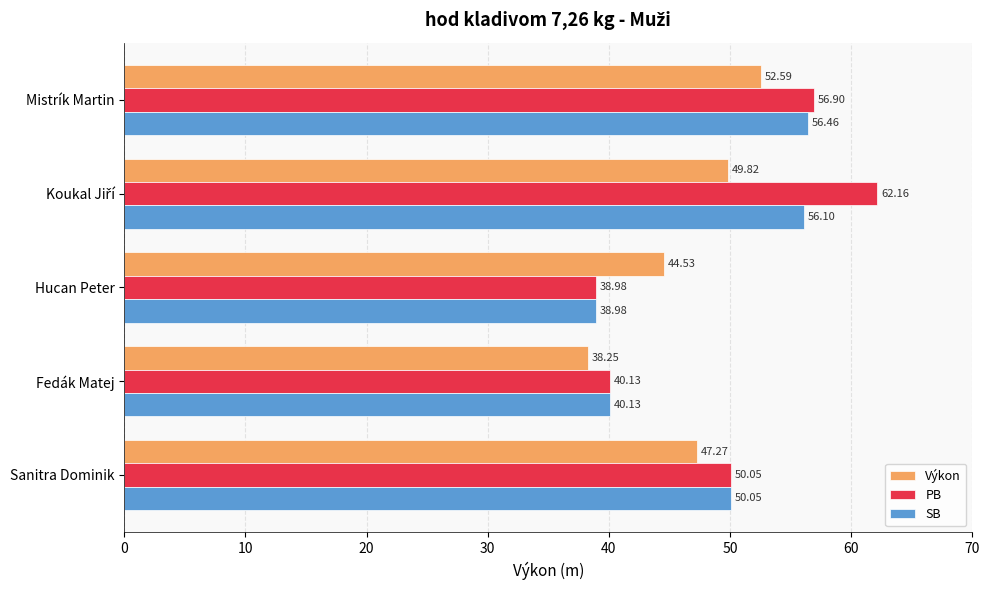

Which series has the widest spread of values?

PB